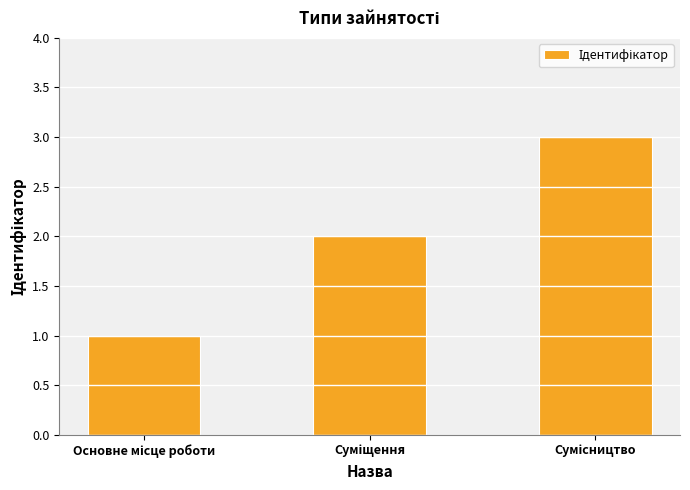

What is the maximum value shown in the chart?

3